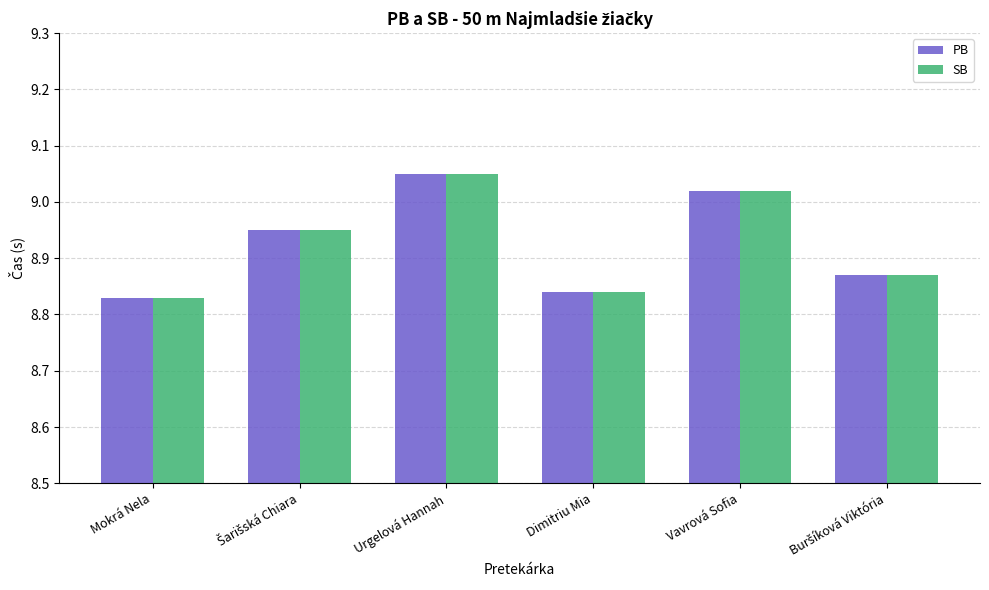

What is the difference between the PB values at Dimitriu Mia and Vavrová Sofia?

0.2